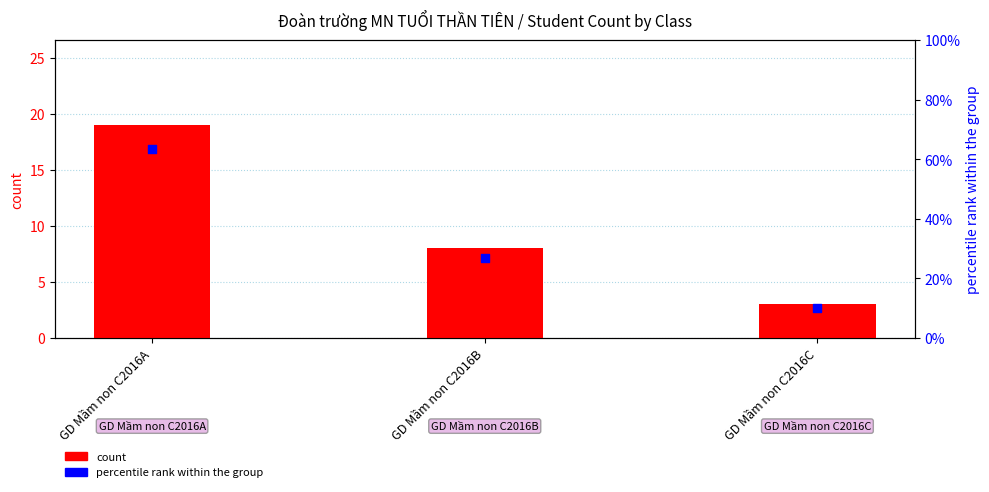

Which series has the largest Y range (max minus min)?

percentile rank within the group